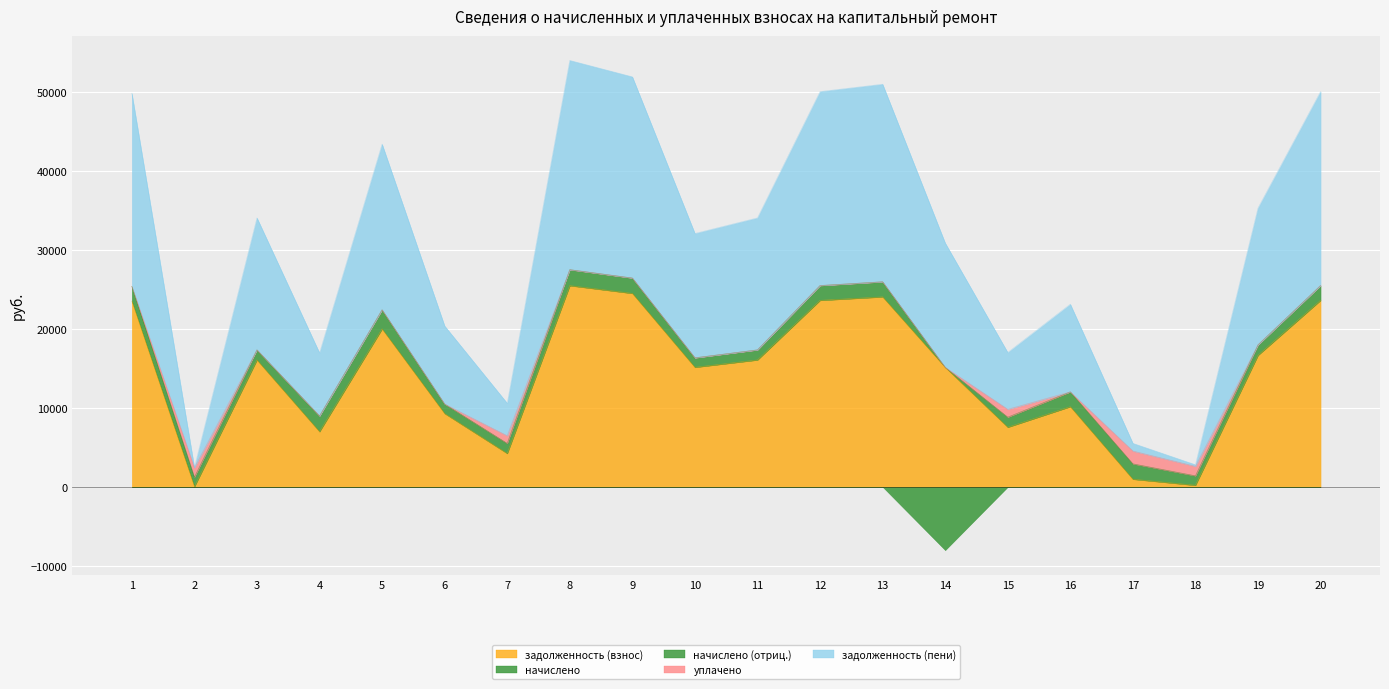

Where does the начислено series first go above 1872?

4